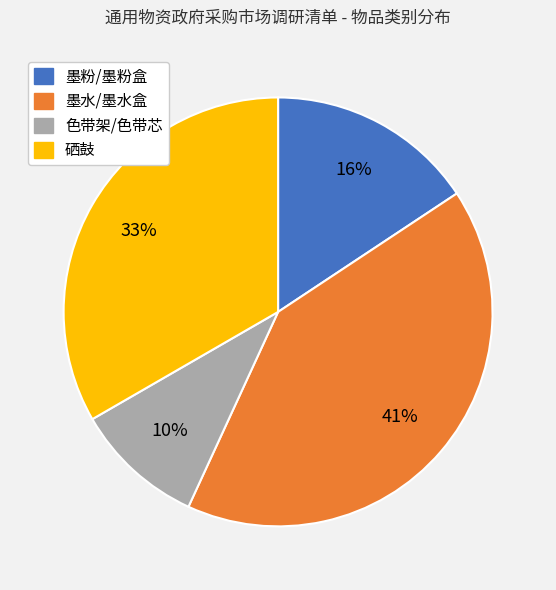

To the nearest percent, what percentage of the pie is 墨粉/墨粉盒?

16%